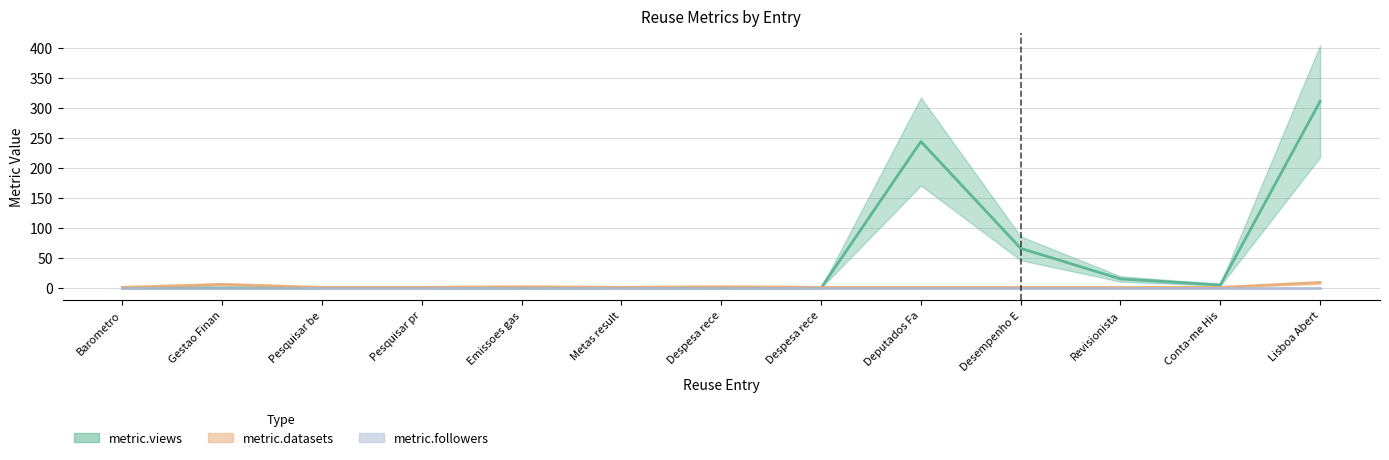

Is the value of metric.views at Gestao Finan greater than the value of metric.datasets at Emissoes gas?

No